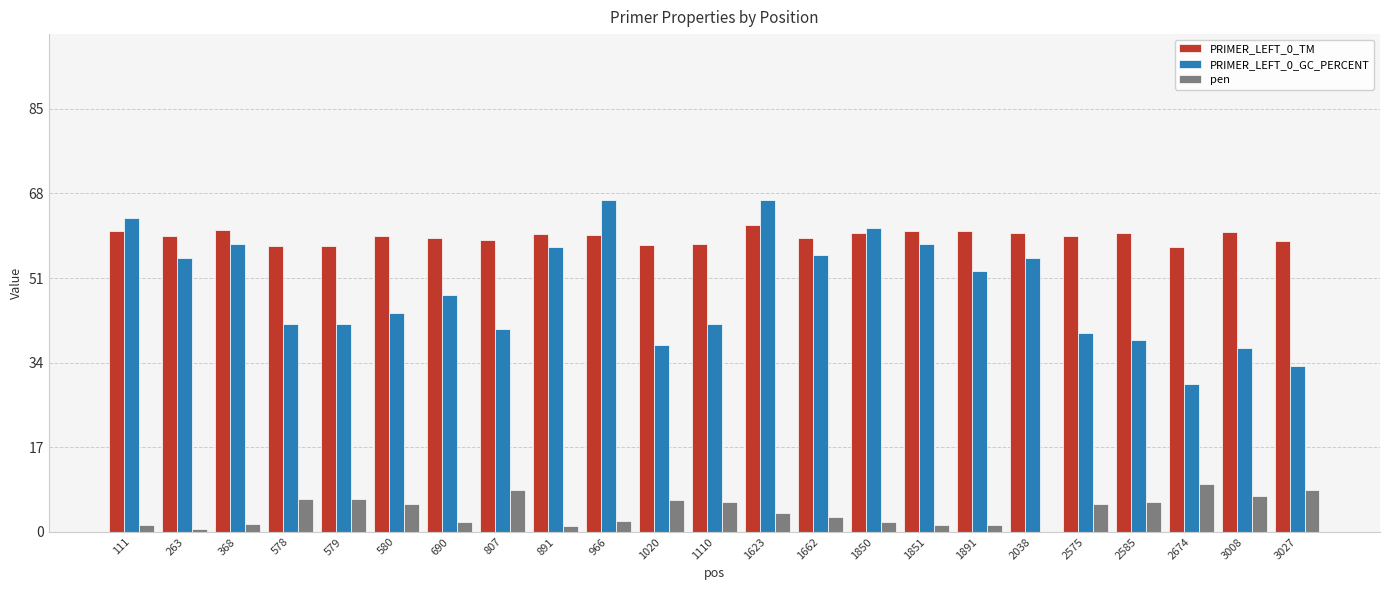

Is it true that PRIMER_LEFT_0_GC_PERCENT equals 16.9 at 2674?

False